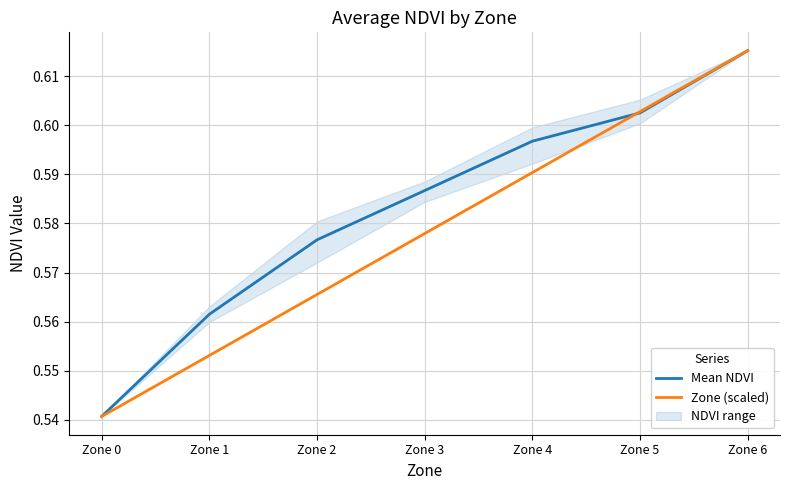

After their last crossing, which series has the higher values: Zone (scaled) or Mean NDVI?

Zone (scaled)